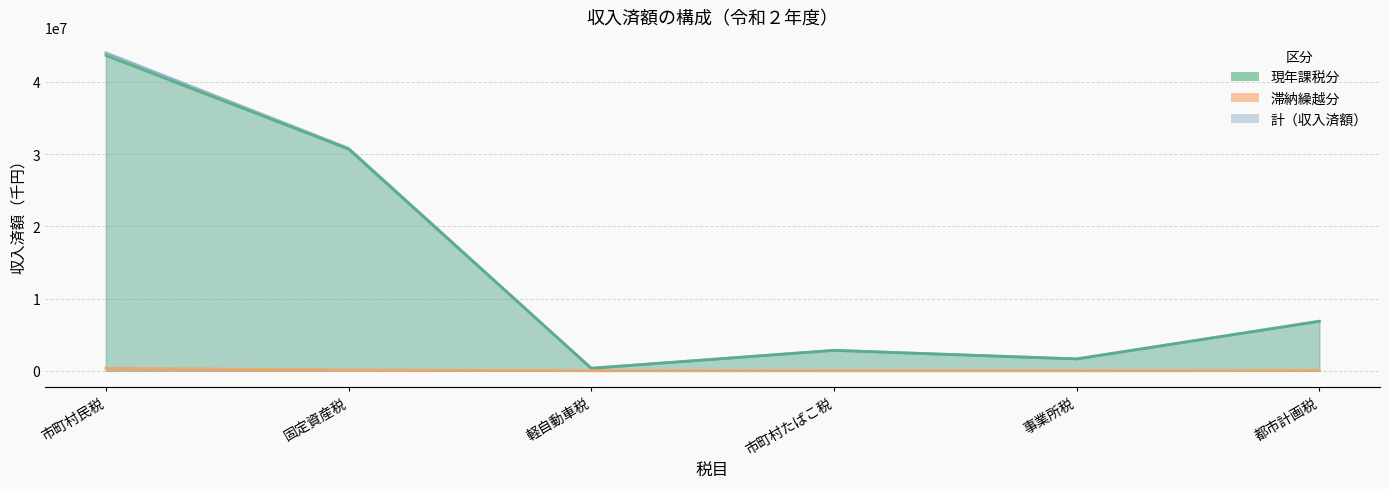

True or false: 現年課税分_D and 滞納繰越分_E intersect in this chart.

False